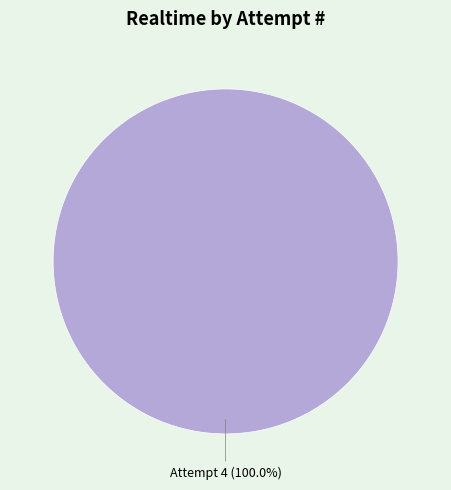

Does any single category account for the majority?

Yes